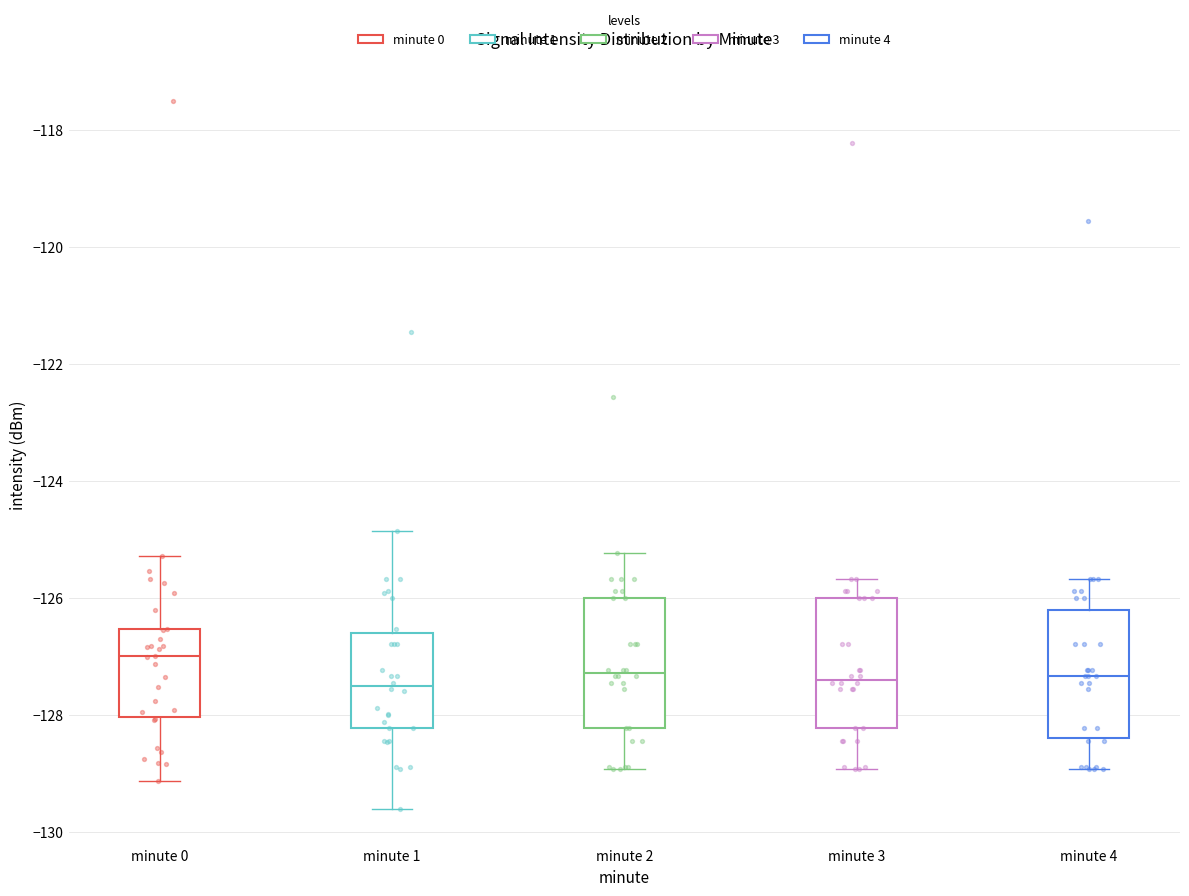

Reading left to right, transcribe this box plot: for each box, give where its median line is, the range the box spans, and where its two whiskers end, as read against the y-axis. The values are not printed on the chart, so give them approximately, as read against the axis.

minute 0: median -127.0, box -128.0 to -126.6, whiskers -129.2 to -125.2
minute 1: median -127.6, box -128.2 to -126.6, whiskers -129.6 to -124.8
minute 2: median -127.2, box -128.2 to -126.0, whiskers -129.0 to -125.2
minute 3: median -127.4, box -128.2 to -126.0, whiskers -129.0 to -125.6
minute 4: median -127.4, box -128.4 to -126.2, whiskers -129.0 to -125.6